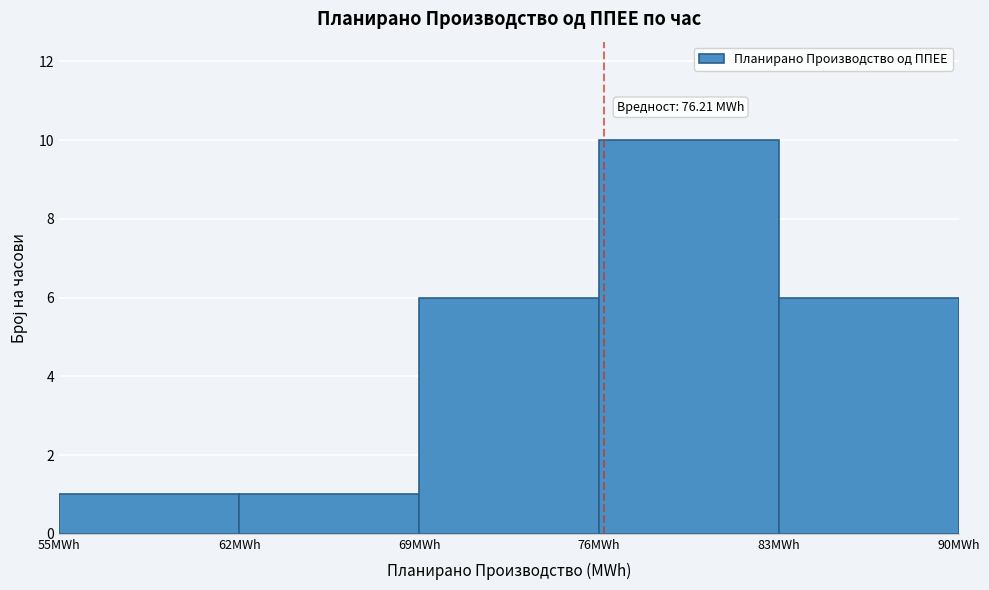

Over which range of the x-axis is the bar tallest?

76 to 83